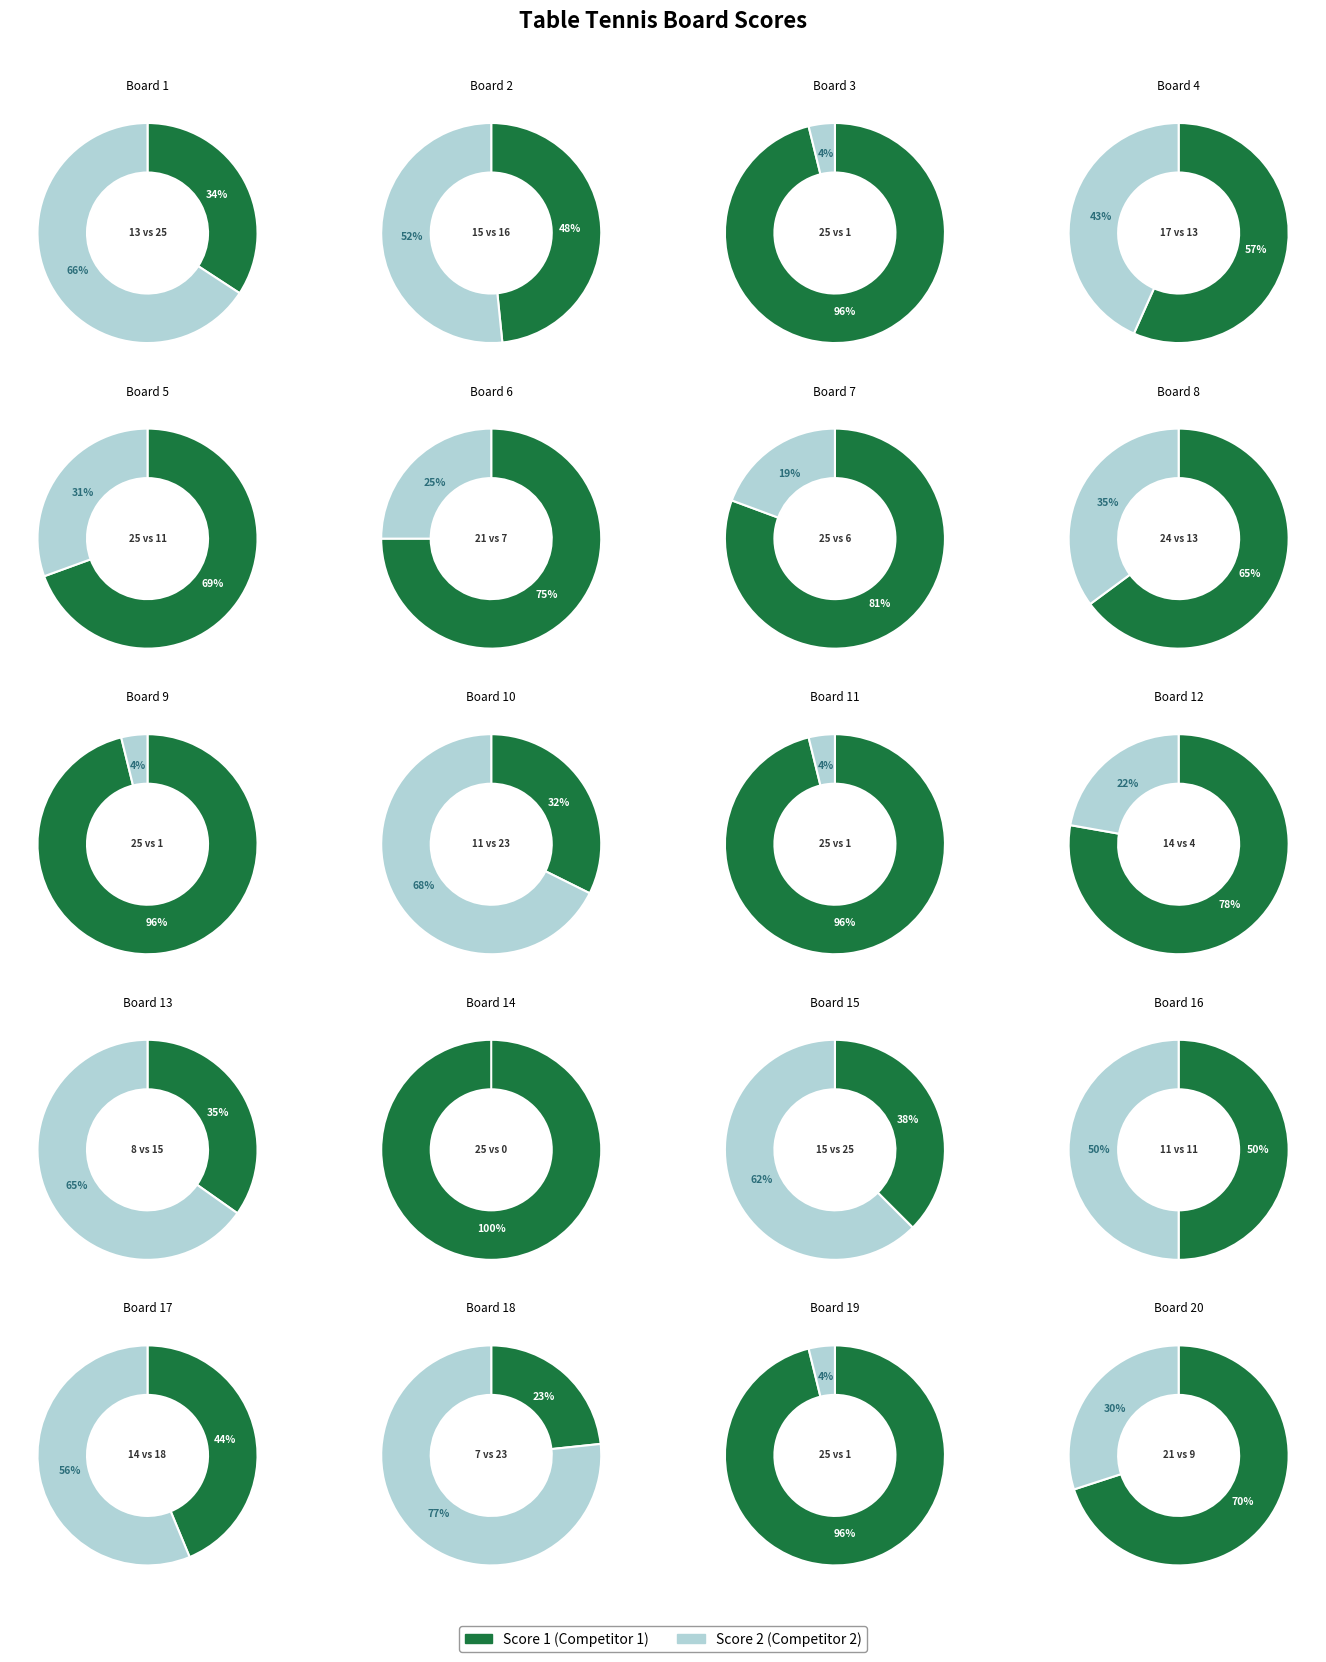

What percentage is NOT represented by Board 13?

97.8%